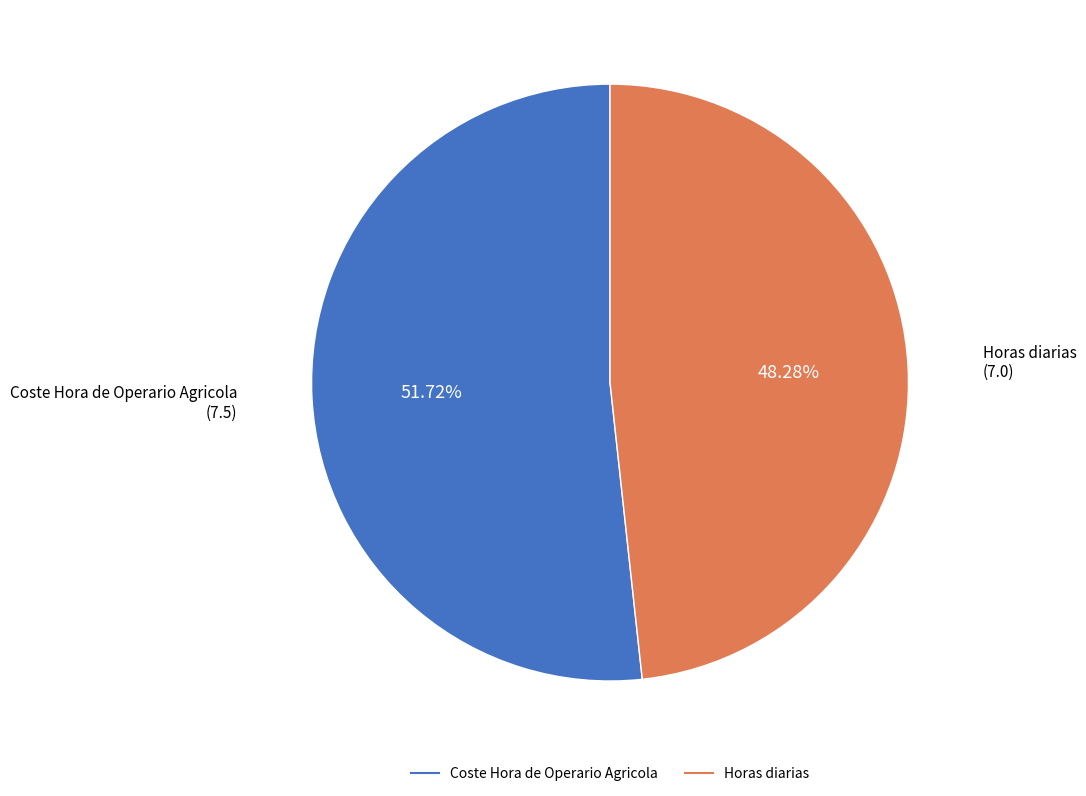

To the nearest percent, what is the difference between the largest and smallest slice percentages?

3%